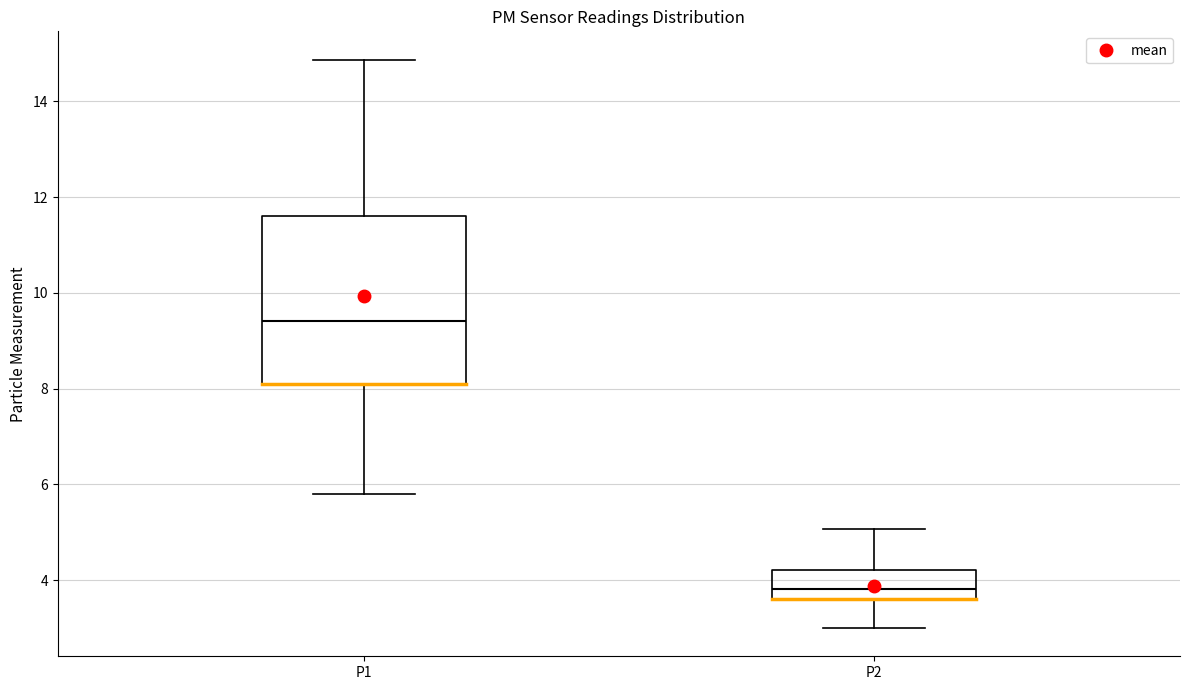

Where does the median line of the box for P1 sit on the y-axis? The values are not printed on the chart, so give them approximately, as read against the axis.

9.4